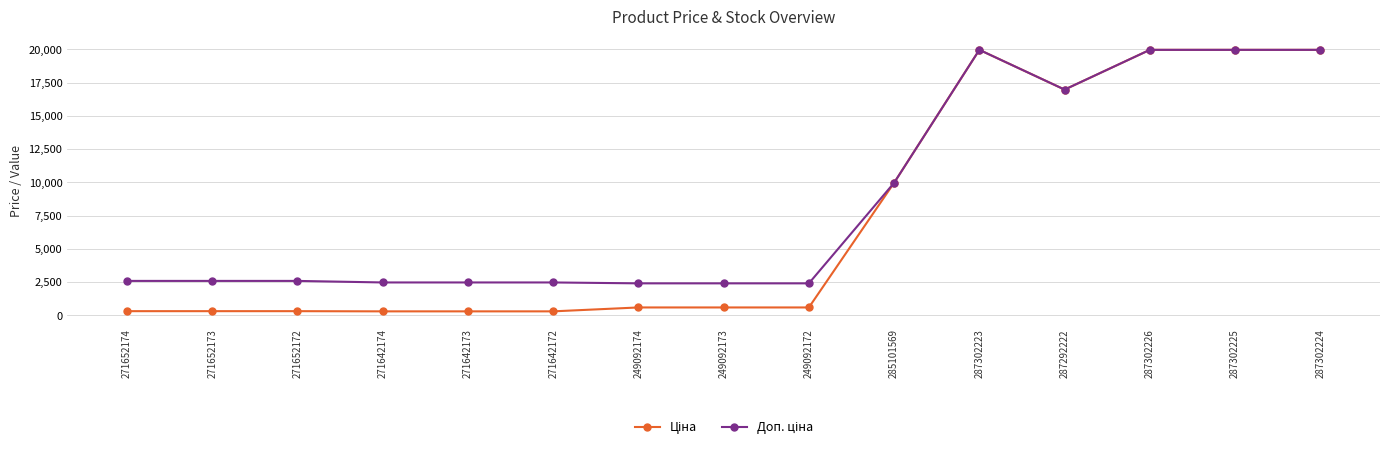

What is the label of the 14th point from the left?

287302225